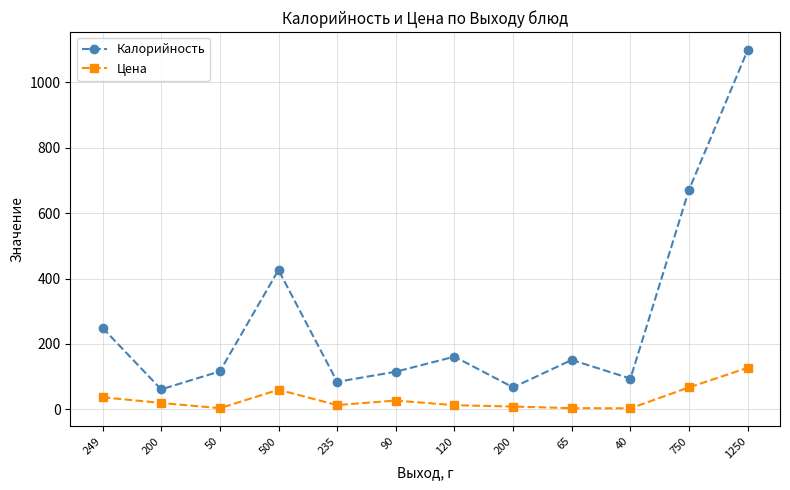

Read the Калорийность value at 1250.

1099.0